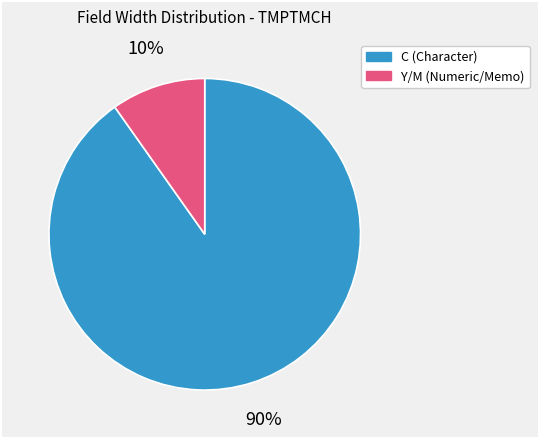

To the nearest percent, what is the average slice percentage?

50%